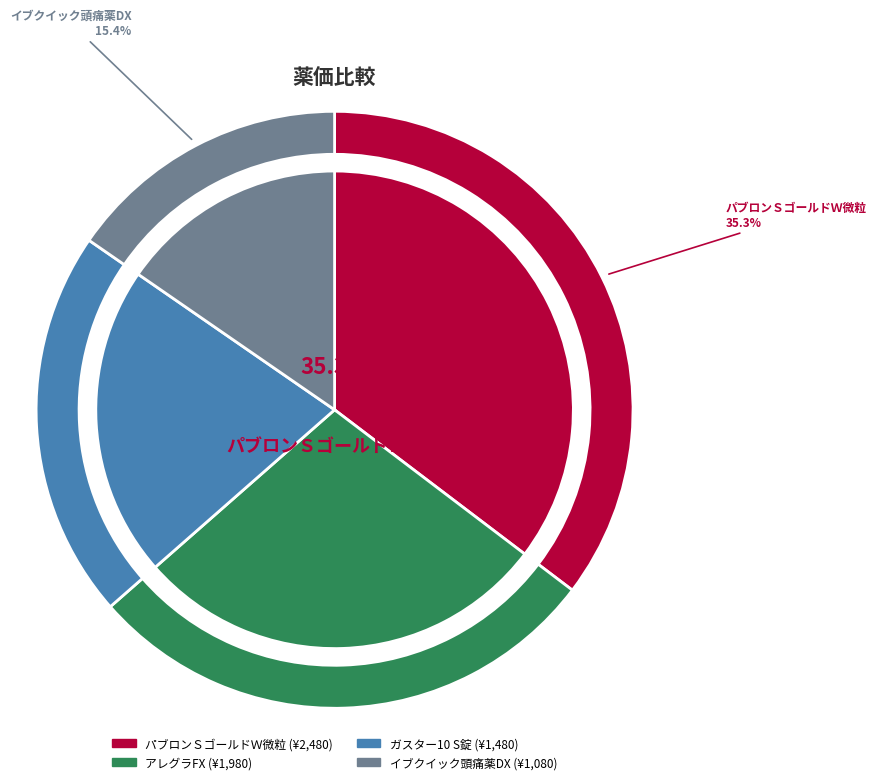

Does any single category account for the majority?

No